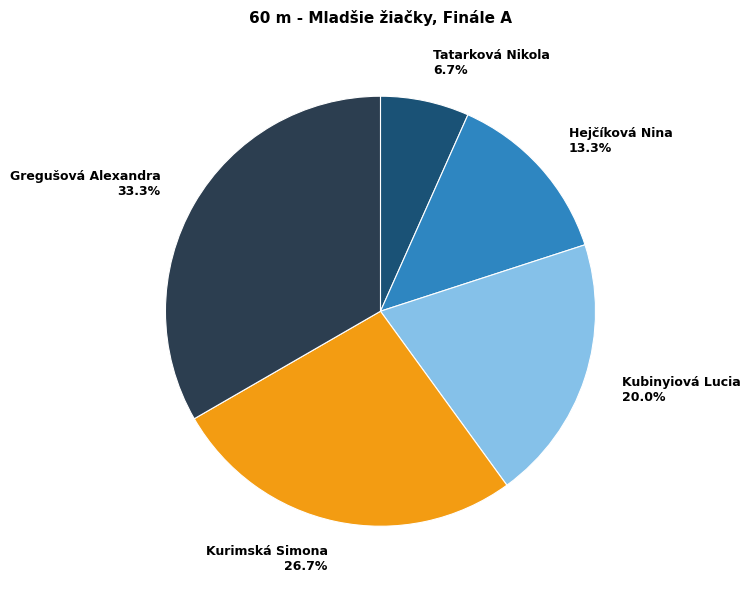

Does any single category account for the majority?

No